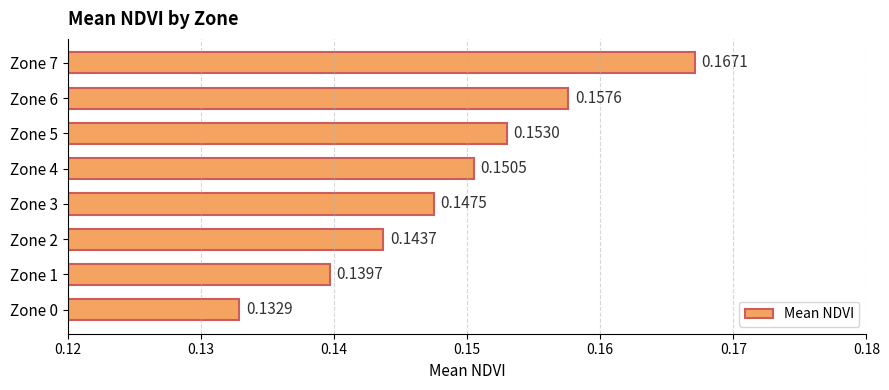

What is the sum of the values at Zone 4 and Zone 0?

0.3